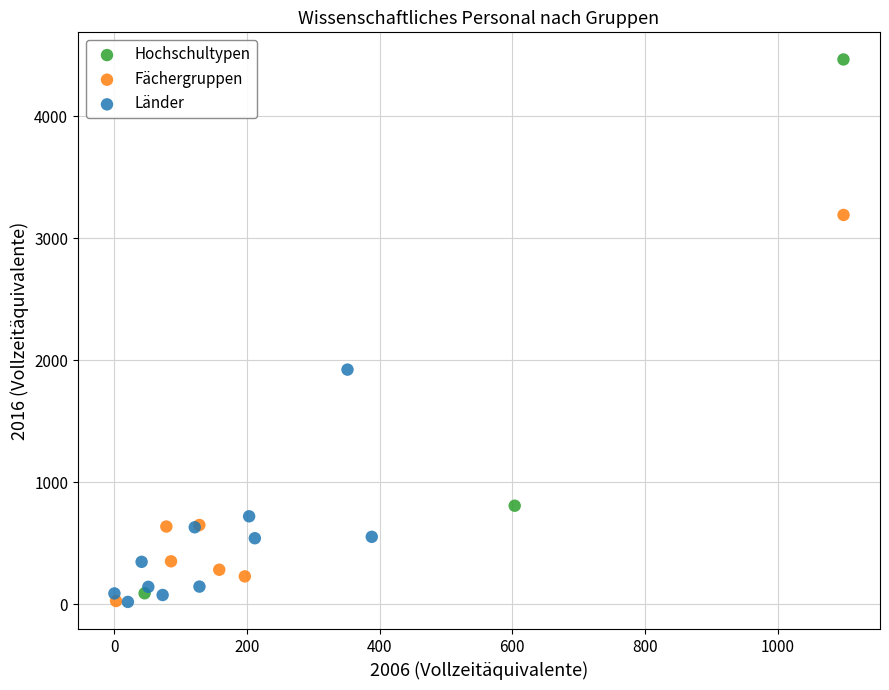

Which series reaches the maximum Y coordinate?

Hochschultypen